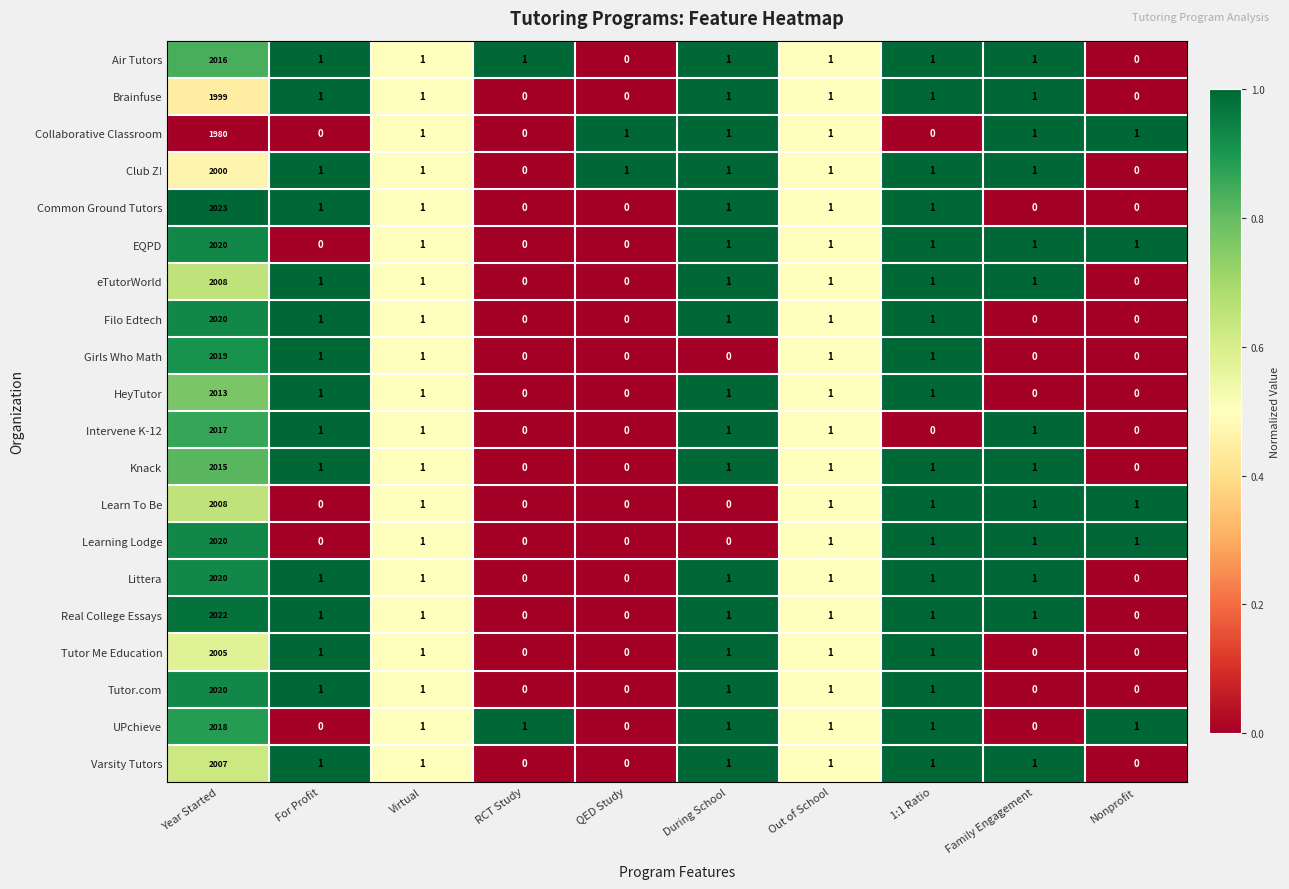

At which label does Learn To Be first exceed 1?

Year Started